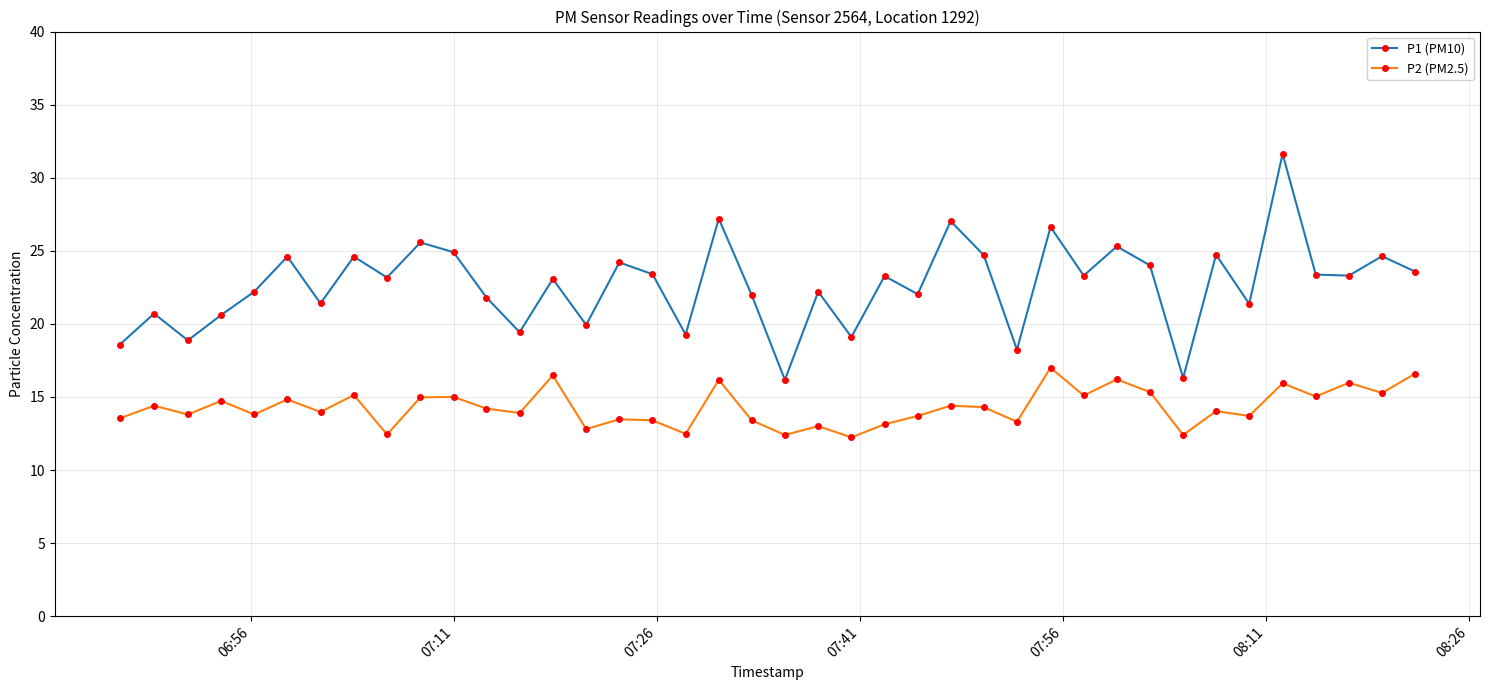

What is the value of the P2 (PM2.5) point at the 25th from the left?

13.7